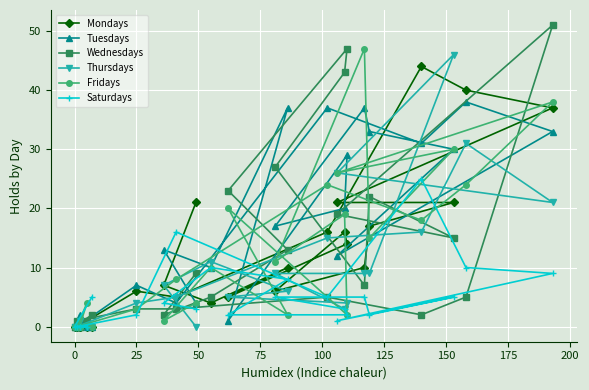

The value of Tuesdays at 0 is 13. True or false?

False